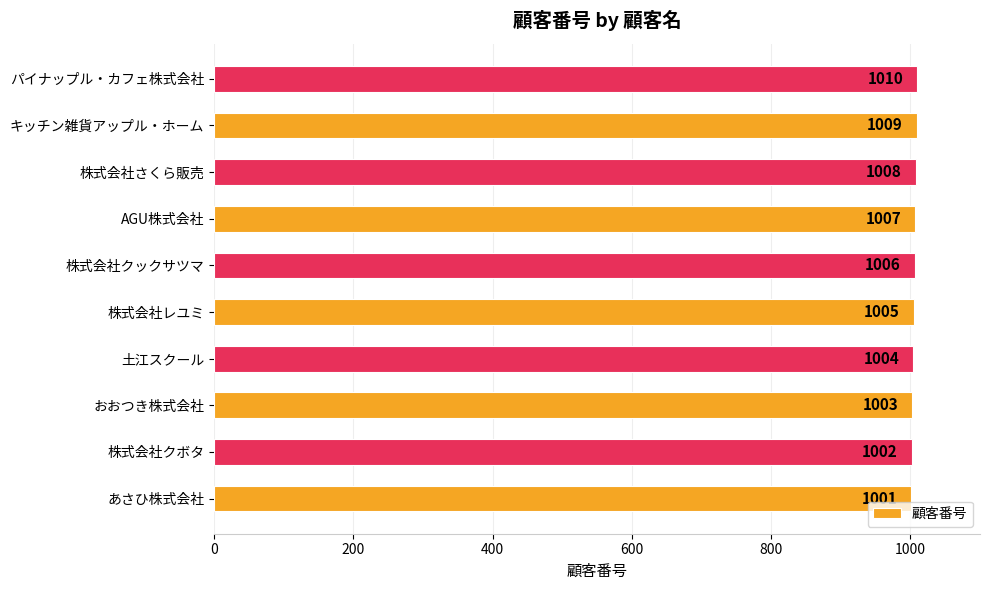

What is the ratio of the value at パイナップル・カフェ株式会社 to the value at 株式会社クボタ?

1.0